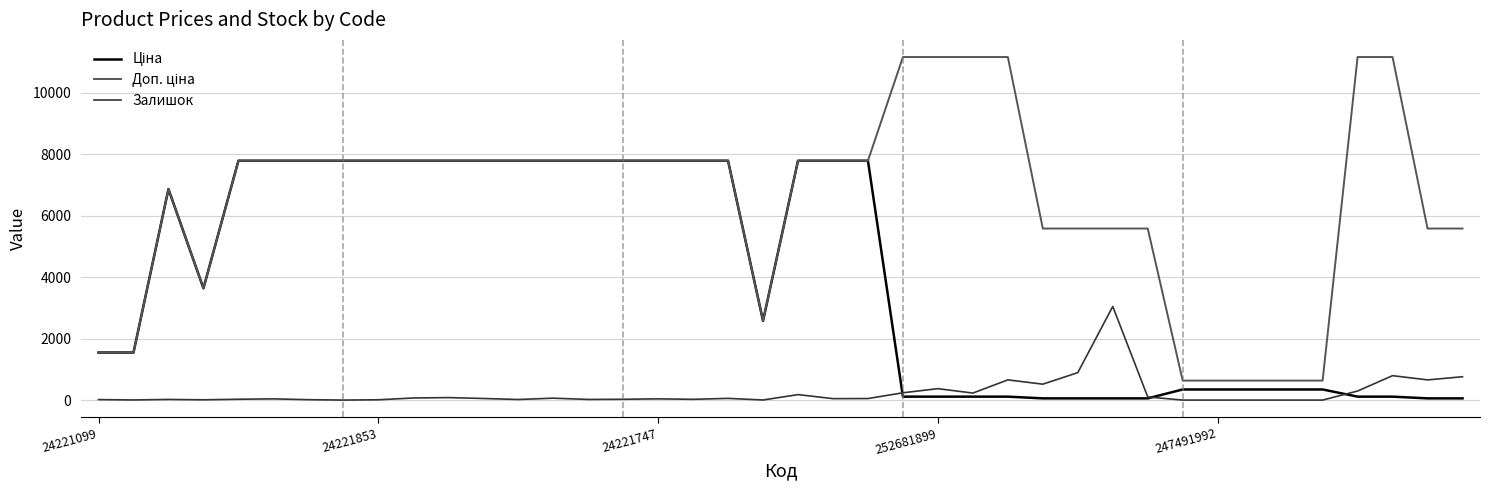

What is the greatest value displayed?

11169.0